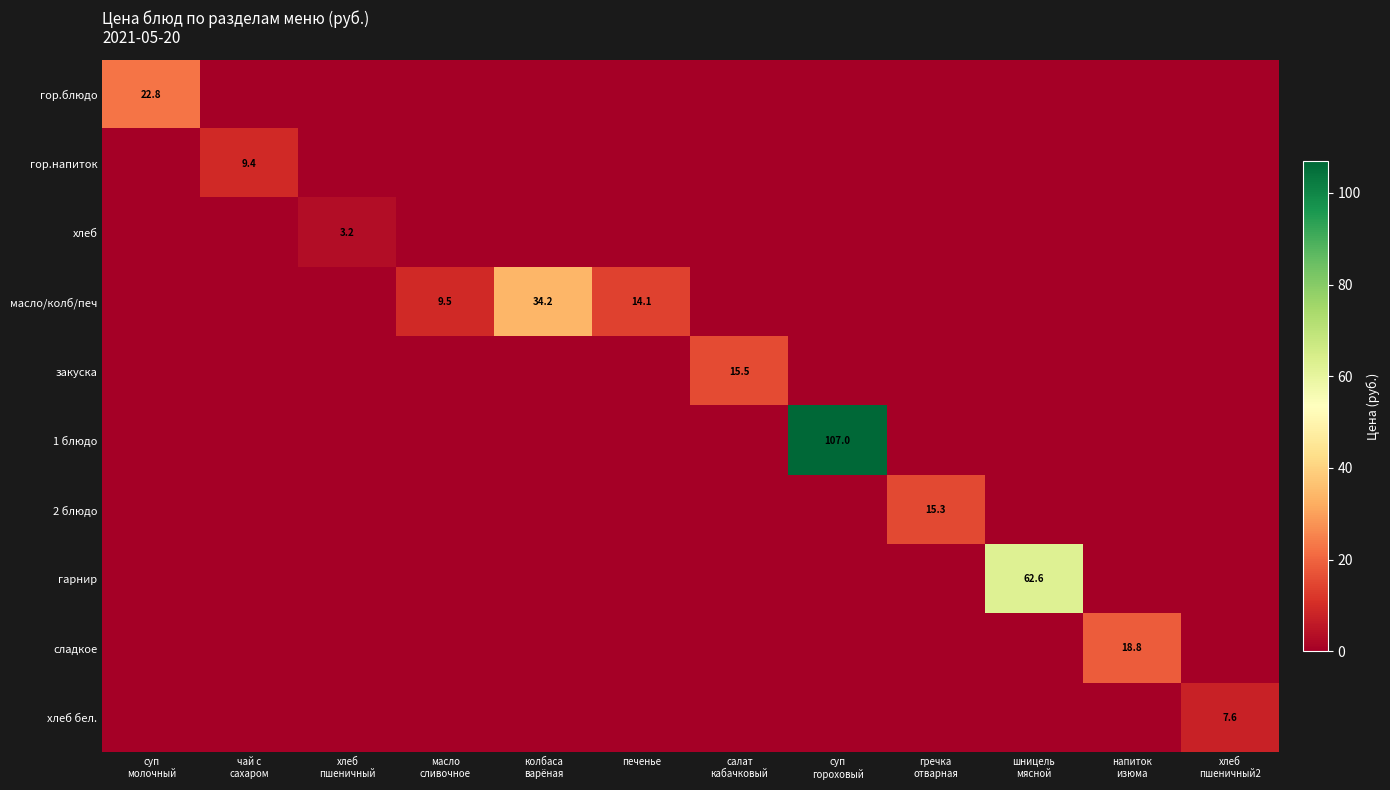

Rank the series at чай с сахаром from highest to lowest value.

гор.напиток, гор.блюдо, хлеб, масло/колб/печ, закуска, 1 блюдо, 2 блюдо, гарнир, сладкое, хлеб бел.